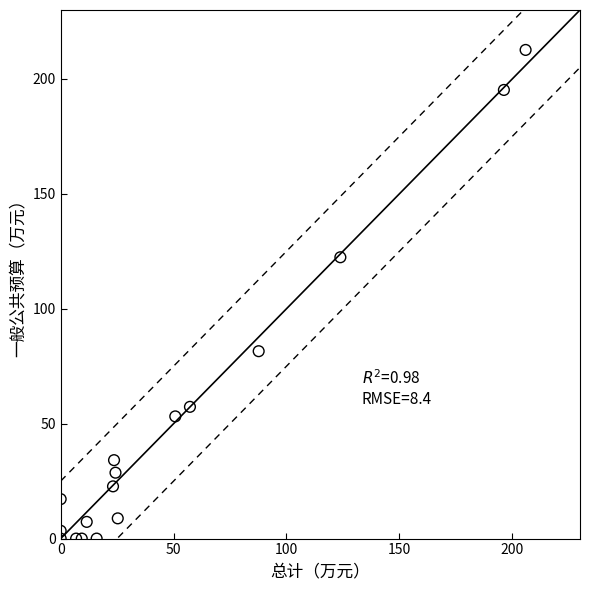

What Y value in the scatter plot is closest to 106?

122.4